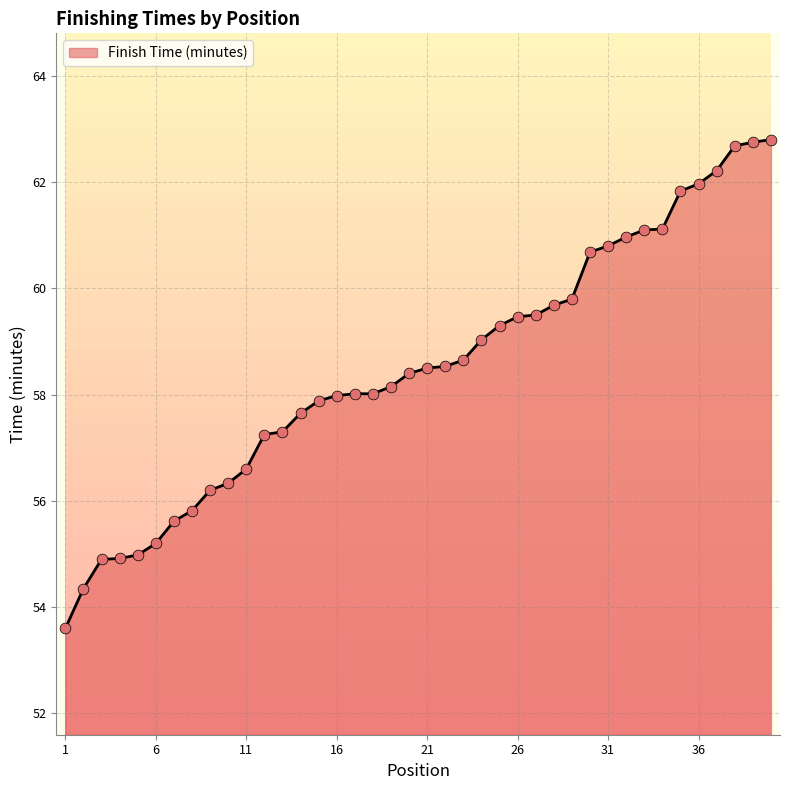

Between 29 and 35, which is larger?

35